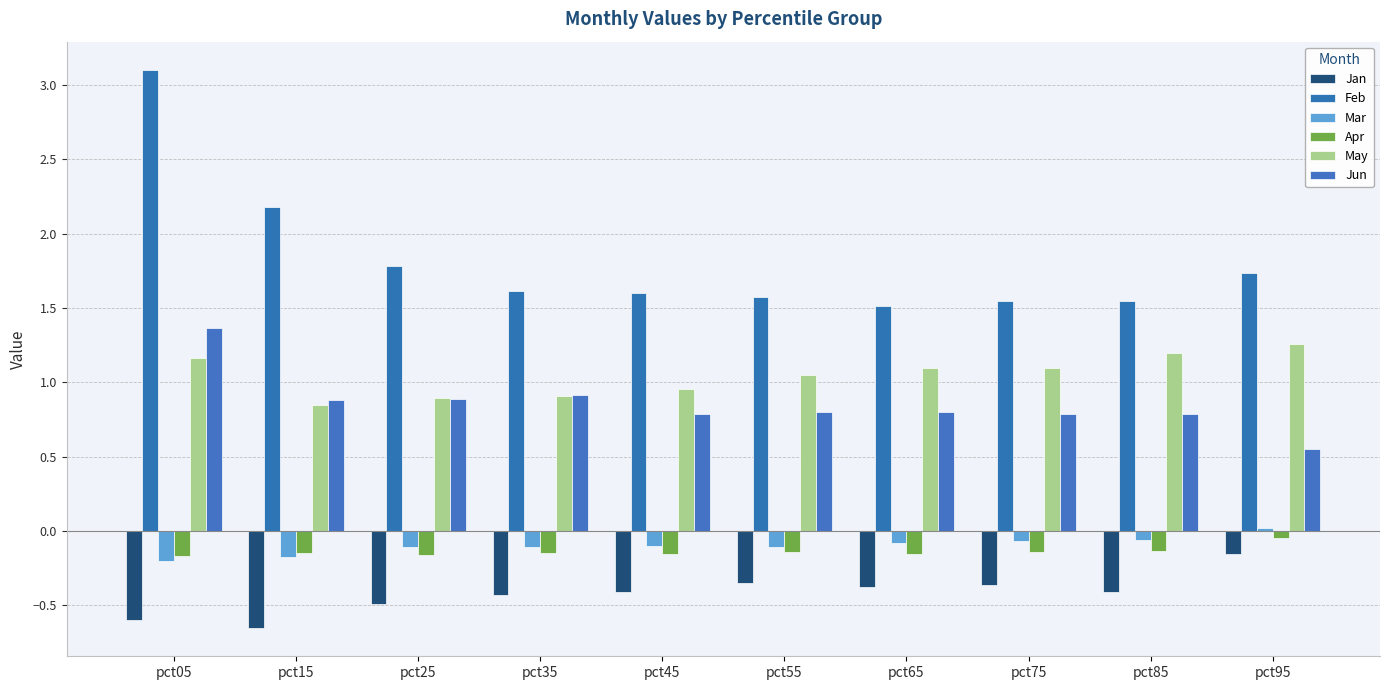

What is the average value of the Apr series?

-0.1